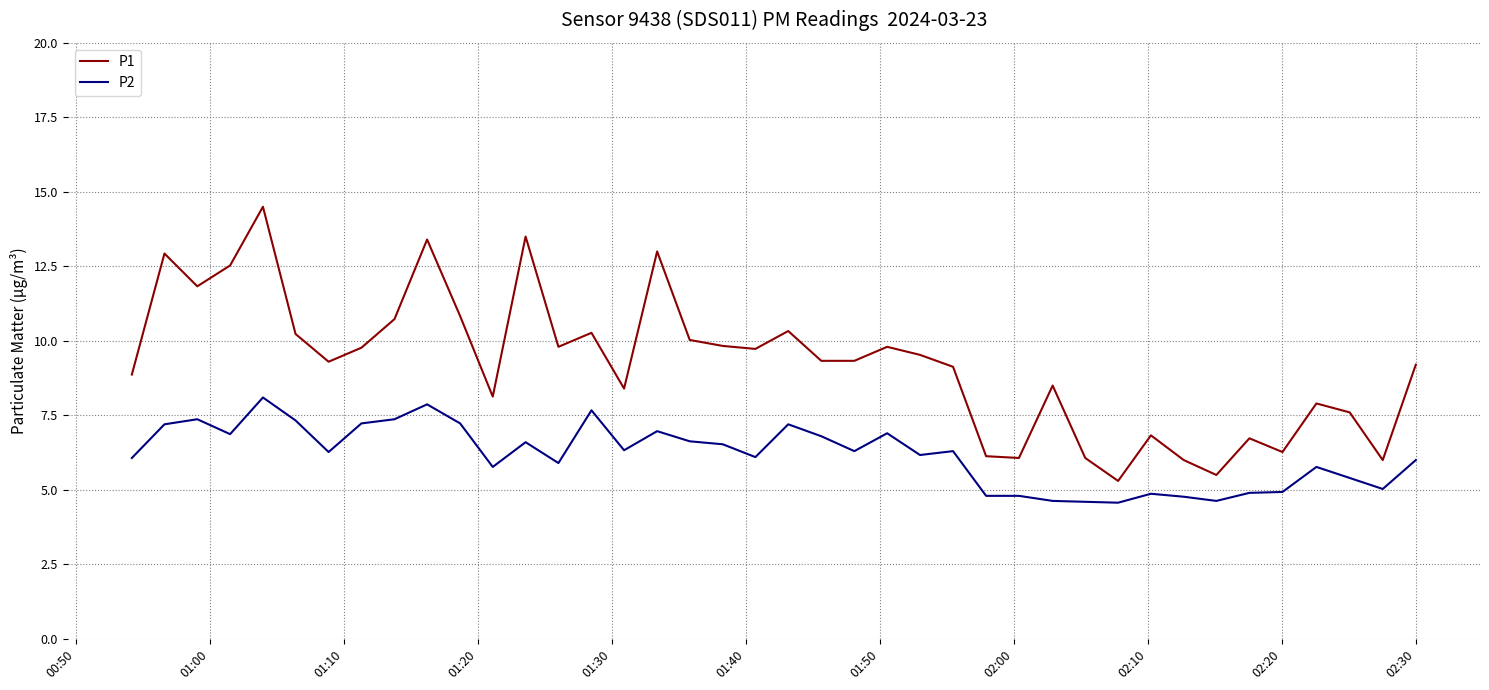

What is the minimum value for P2?

4.6